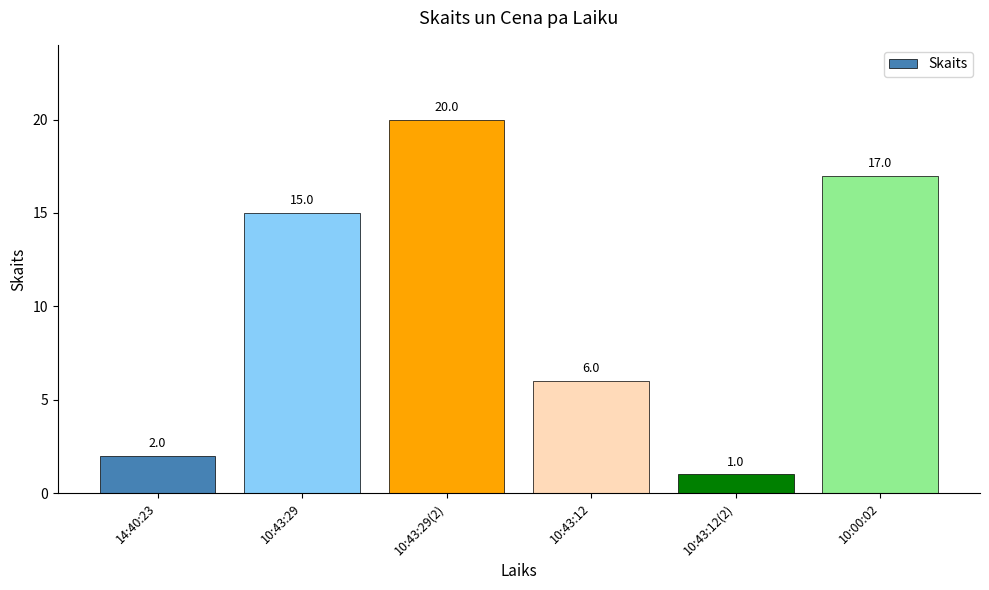

Is it true that the value at 10:43:29 is 21?

False